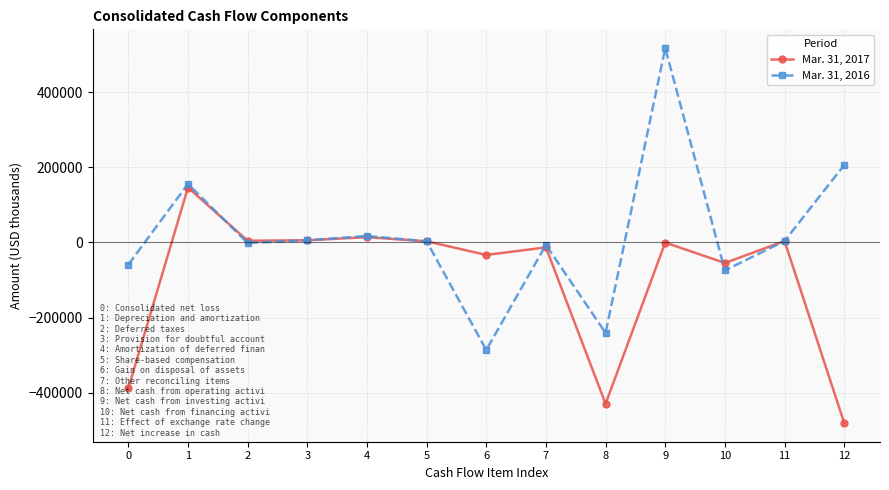

What is the highest value of the Mar. 31, 2017 series?

146106